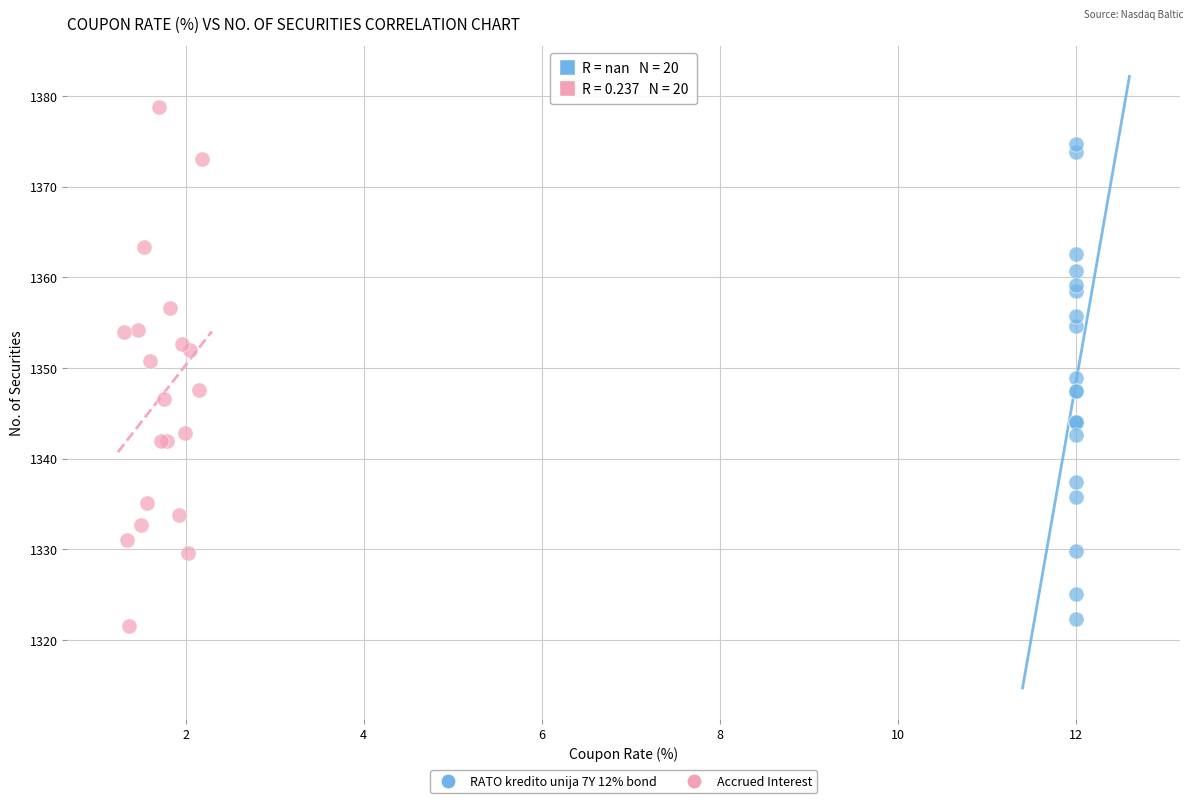

What are all the series names shown in the legend?

RATO kredito unija 7Y 12% bond, Accrued Interest